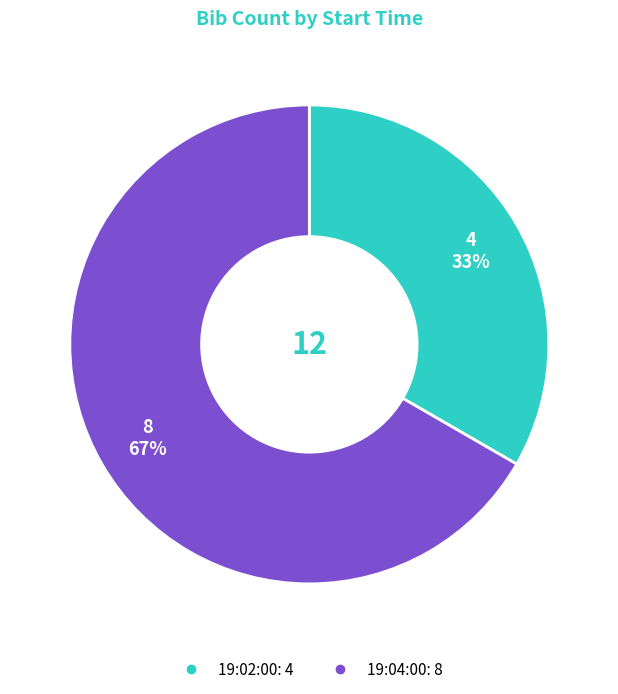

Does any single category account for the majority?

Yes